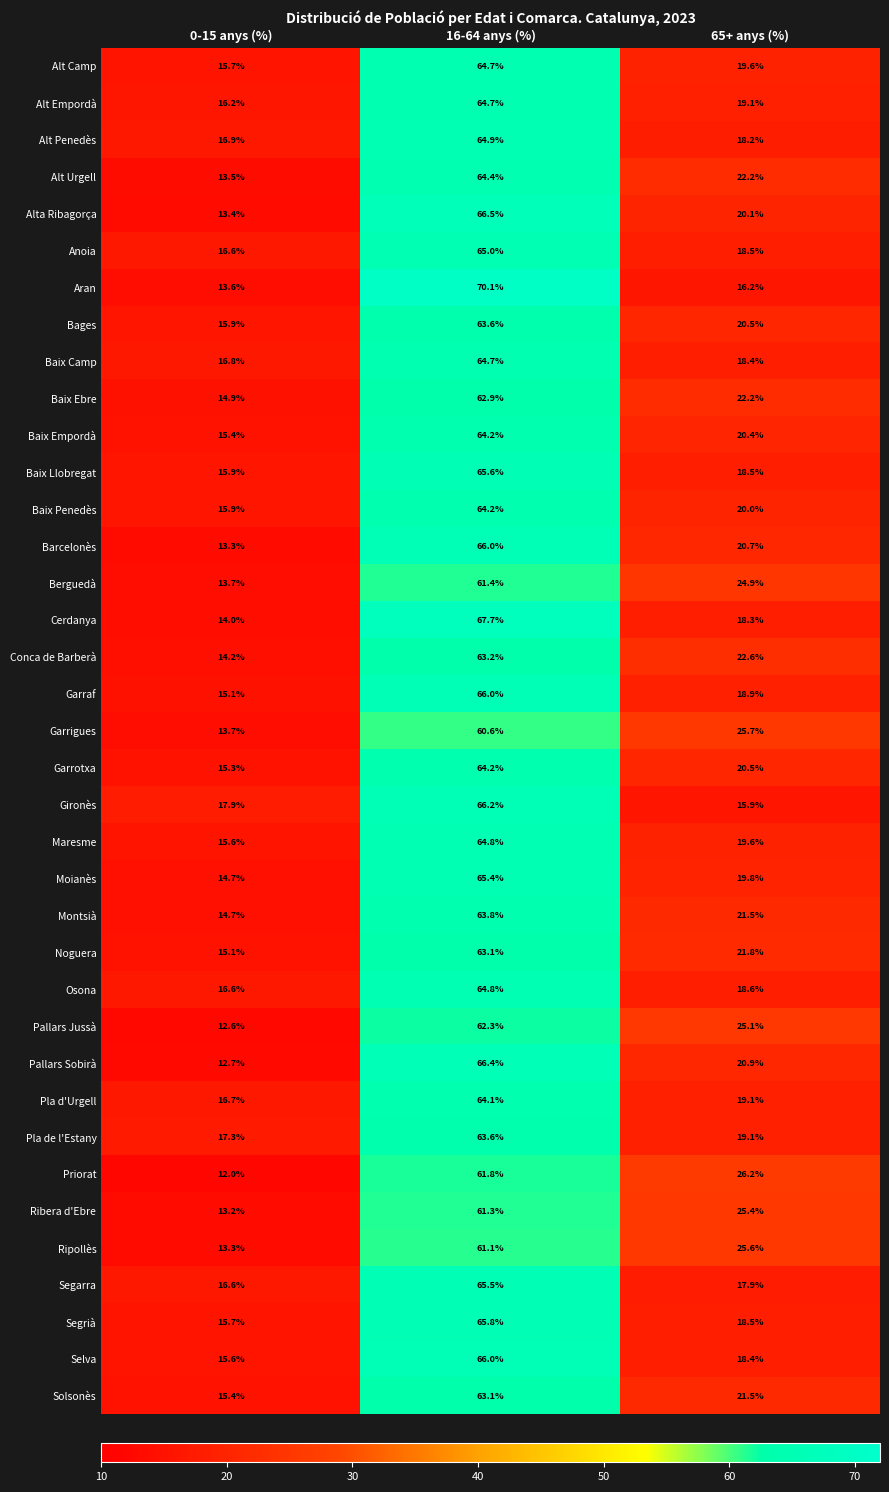

Between 0-15 anys (%) and 16-64 anys (%), which series saw the biggest shift?

Aran